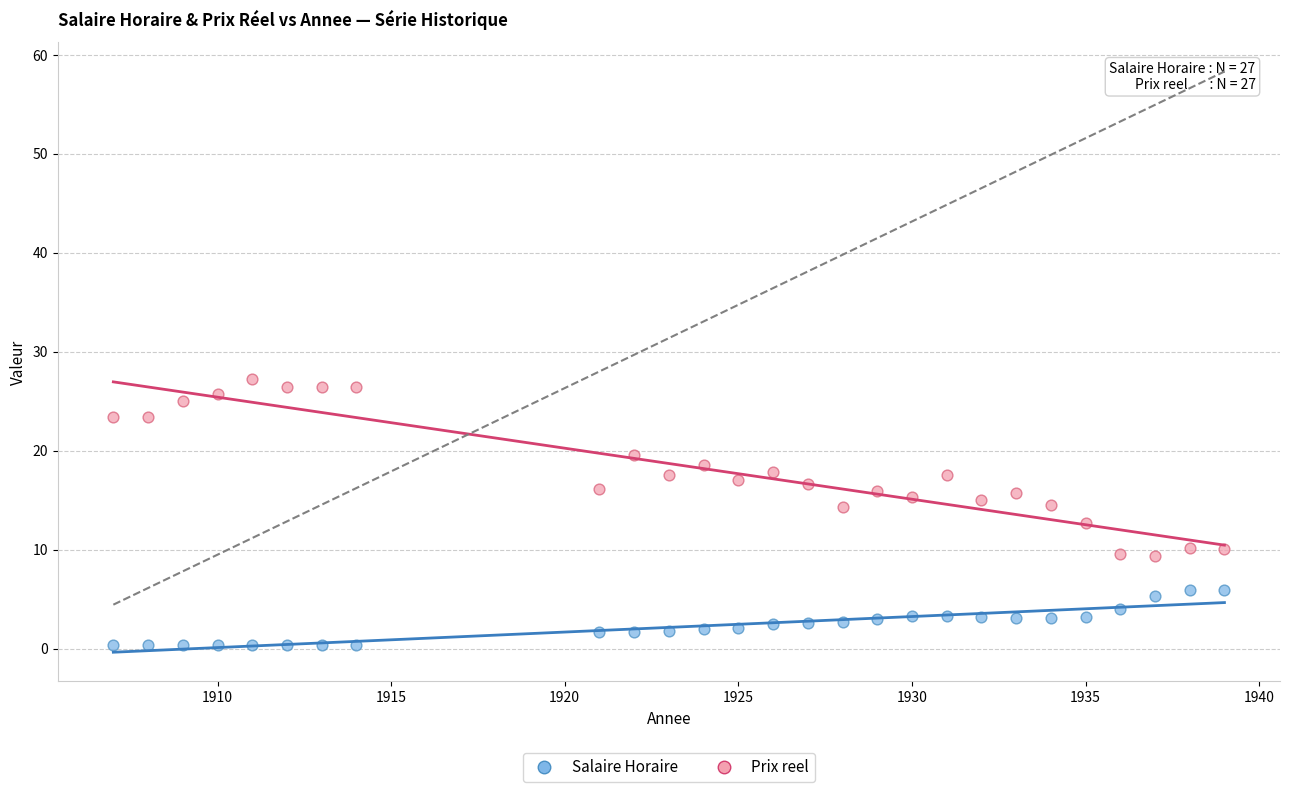

Across all data points, what is the range of X values (max minus min)?

32.0